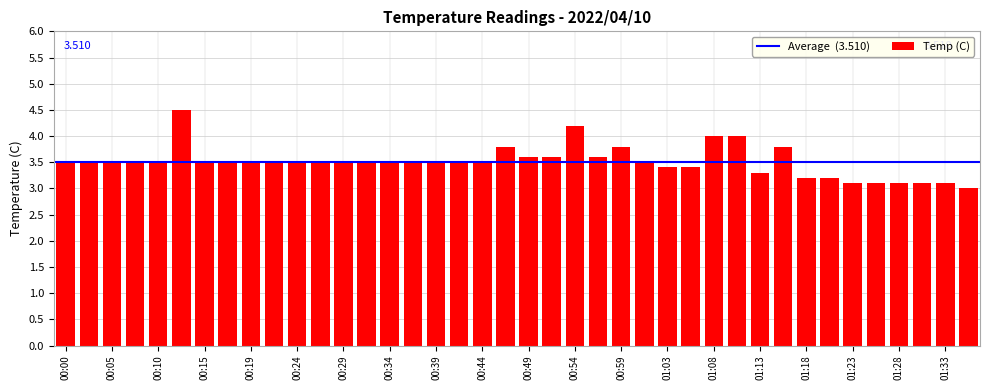

What is the greatest value displayed?

4.5